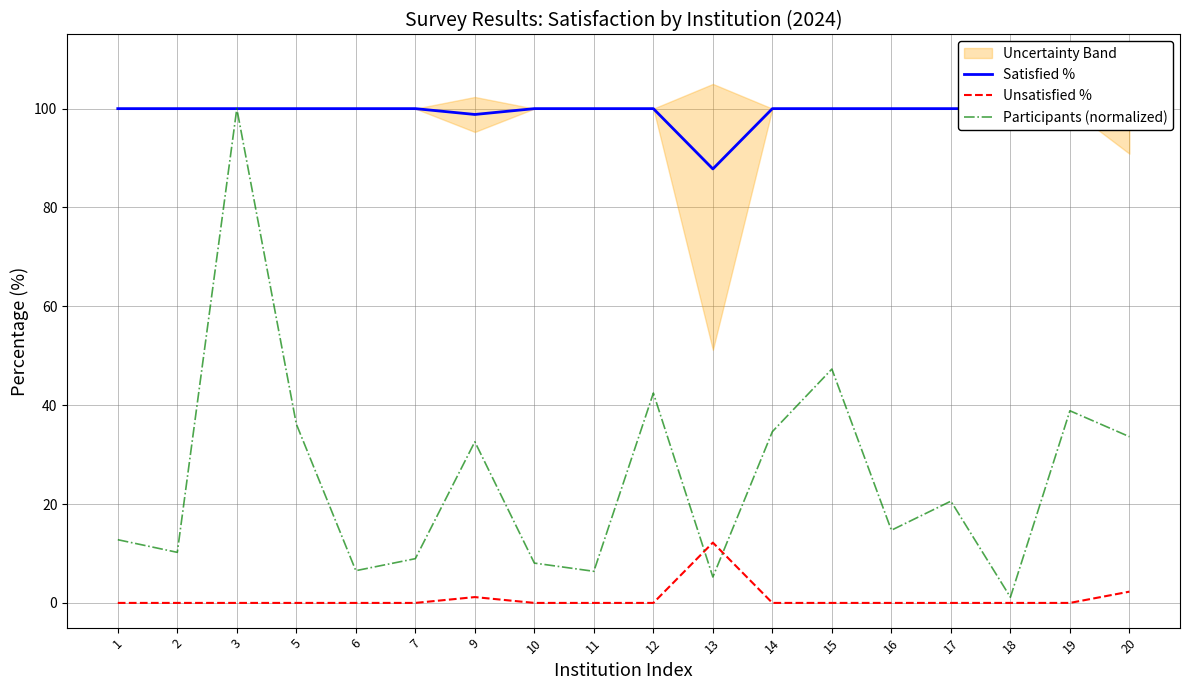

How many interior local peaks does the Participants (normalized) series have?

6